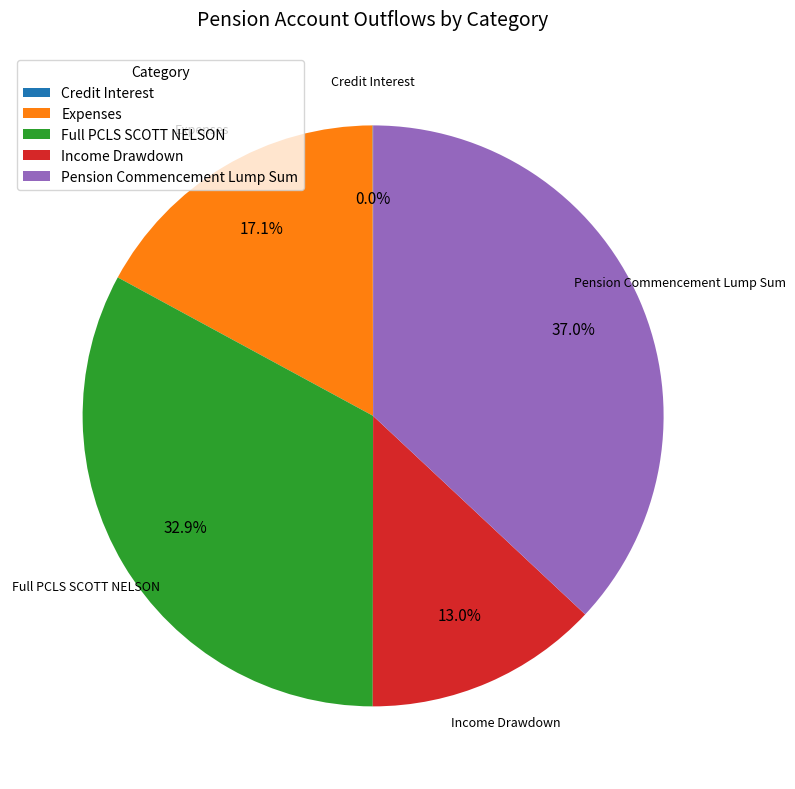

To the nearest percent, what portion does Pension Commencement Lump Sum represent?

37%